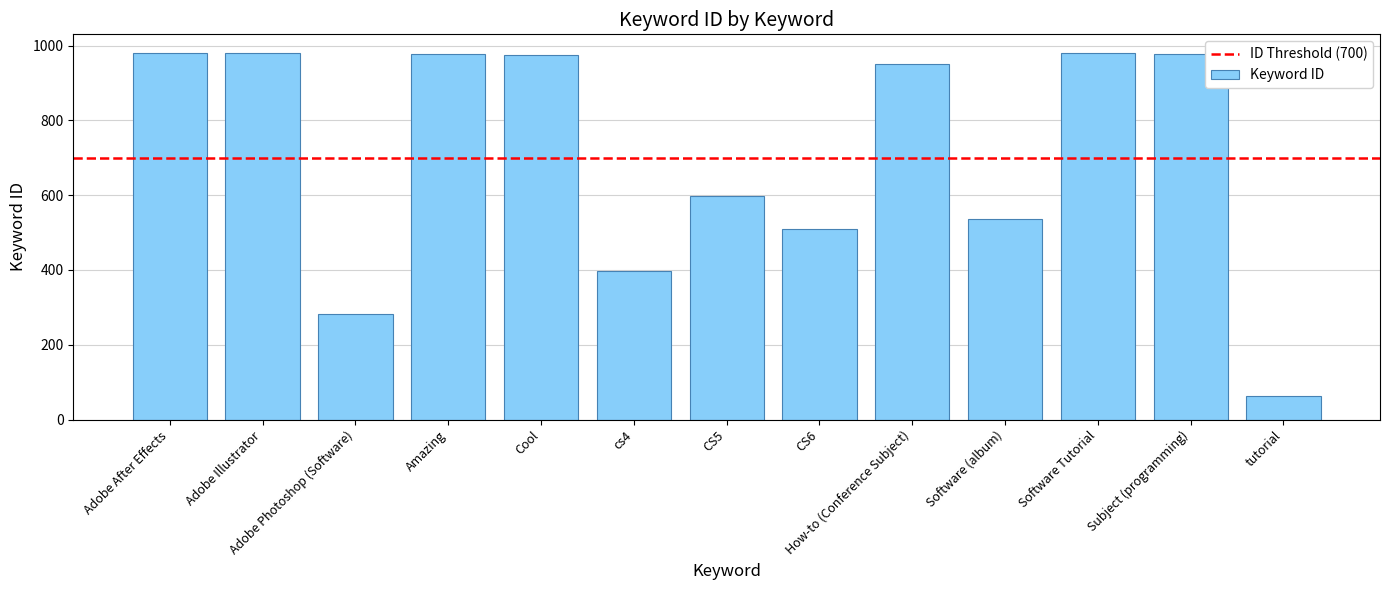

What is the minimum value shown in the chart?

63